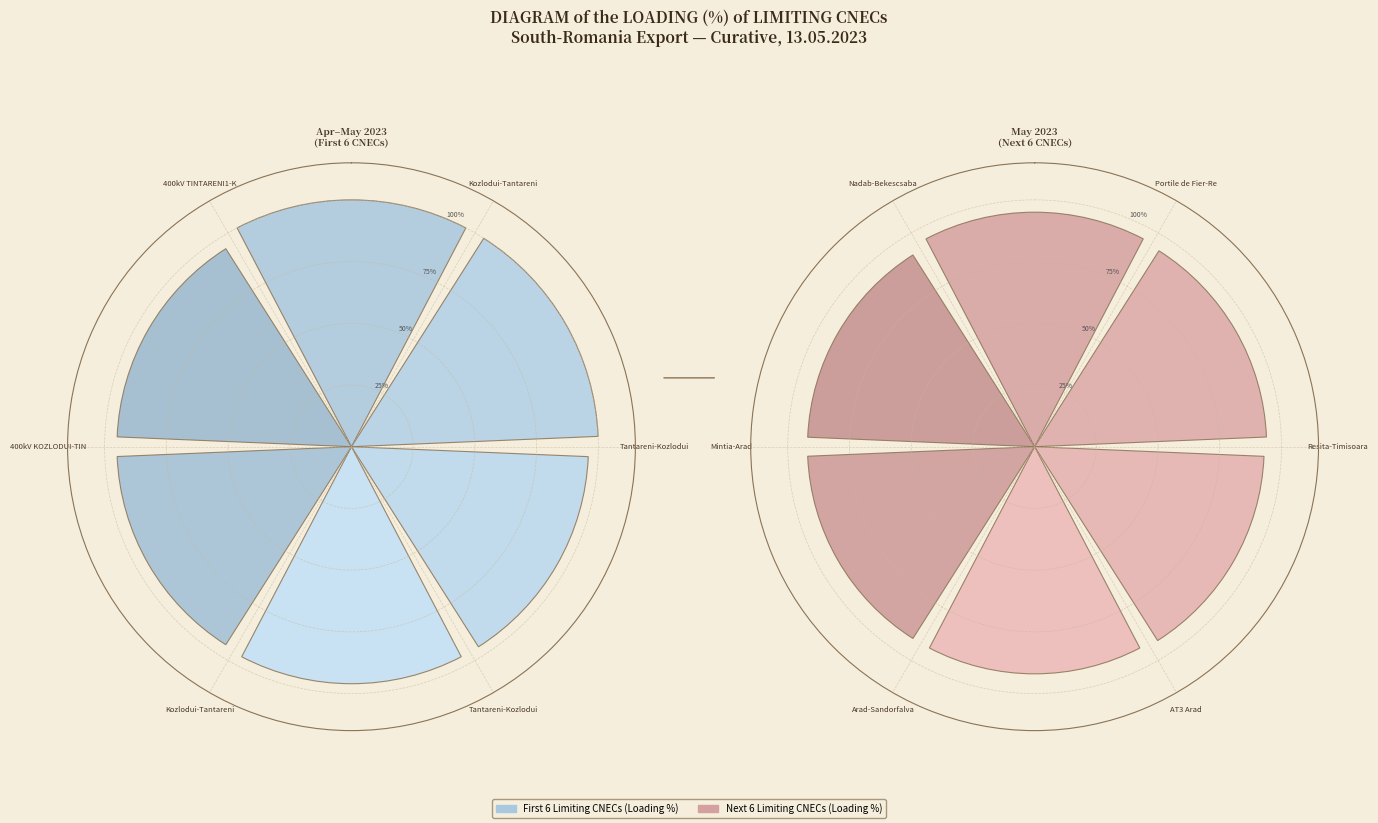

Which has a higher value, N-1 Arad-Sandorfalva or N-1 Tantareni-Kozlodui 1 (Portile de Fier)?

N-1 Tantareni-Kozlodui 1 (Portile de Fier)